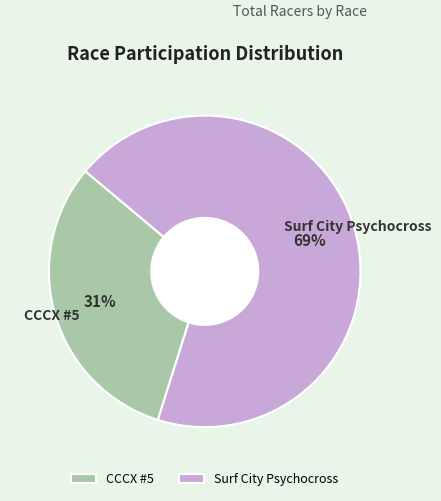

What is the largest slice in the pie chart?

Surf City Psychocross